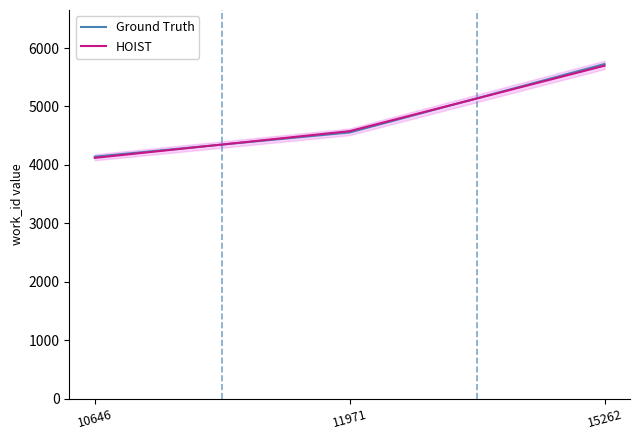

What is the total value across all series at 10646?

8261.3